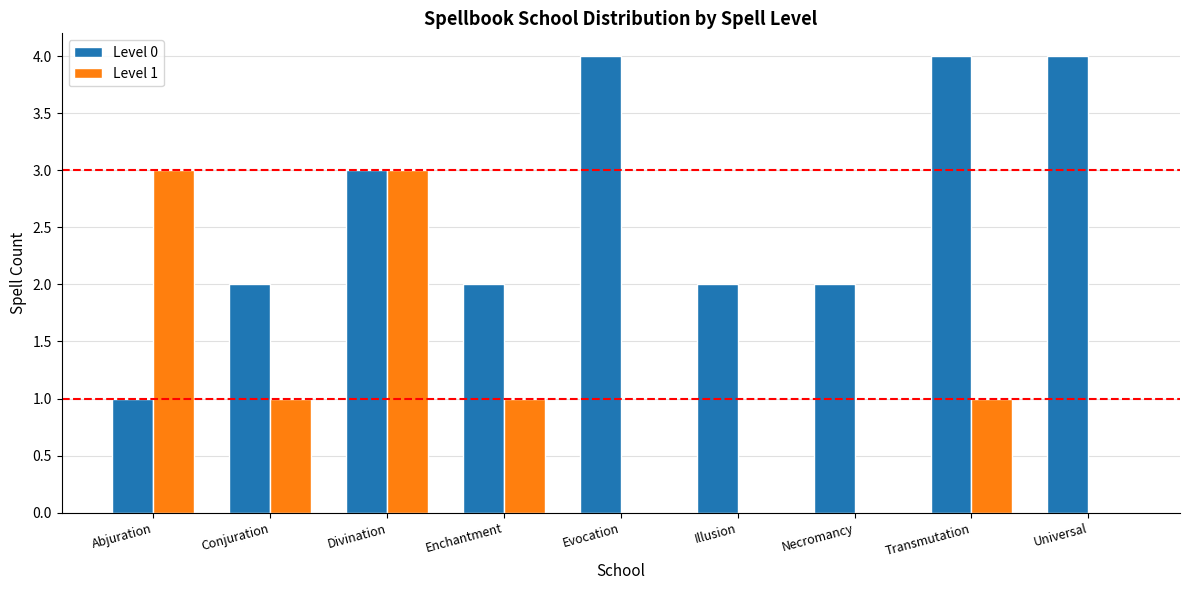

True or false: Level 0 has a value of 3 at Divination.

True